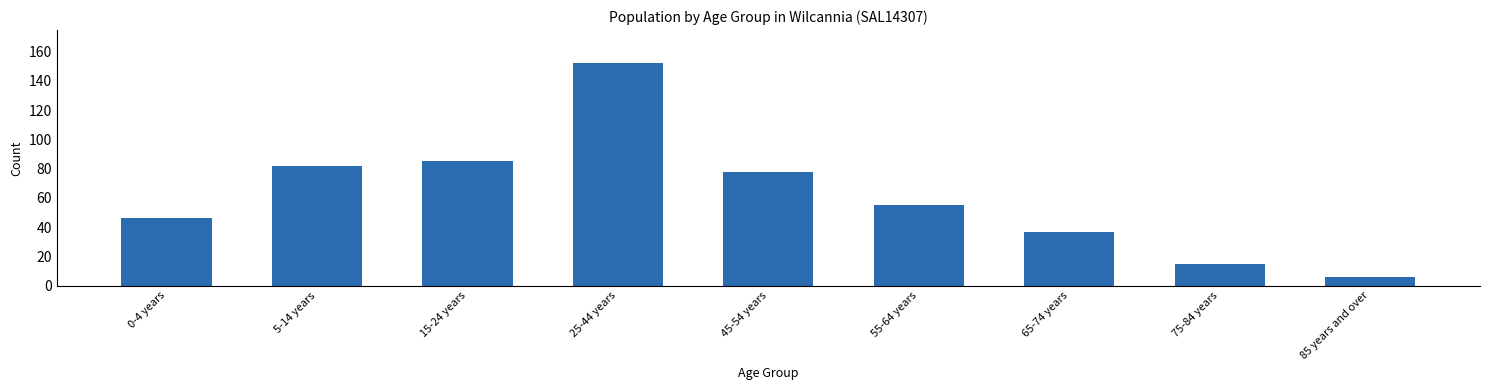

Reading right to left, transcribe all the data shown in this chart.

85 years and over=6	75-84 years=15	65-74 years=37	55-64 years=55	45-54 years=78	25-44 years=152	15-24 years=85	5-14 years=82	0-4 years=46